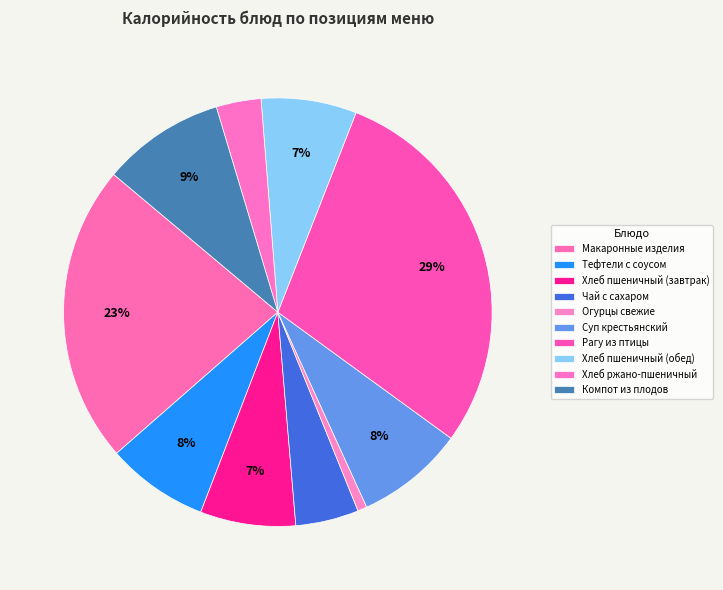

Approximately how many times larger is the value at Хлеб ржано-пшеничный compared to Компот из плодов?

0.4